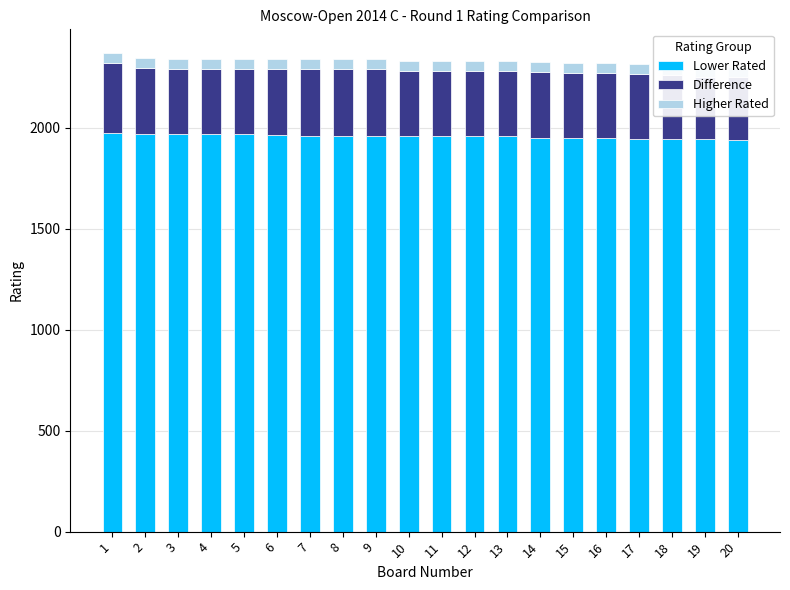

The value of Lower Rated at 20 is 1941. True or false?

True